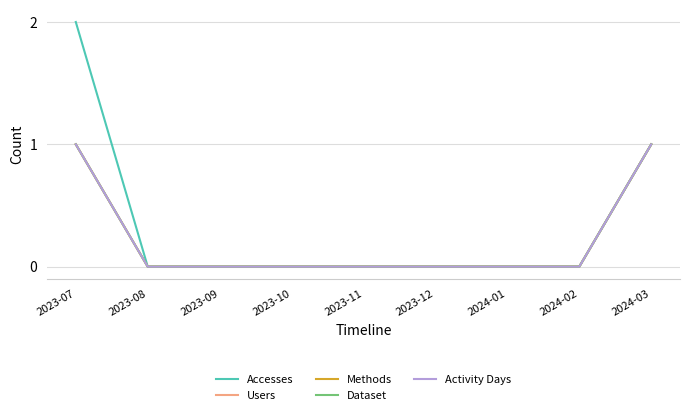

True or false: Accesses has more than 1 points higher than both neighbors.

False